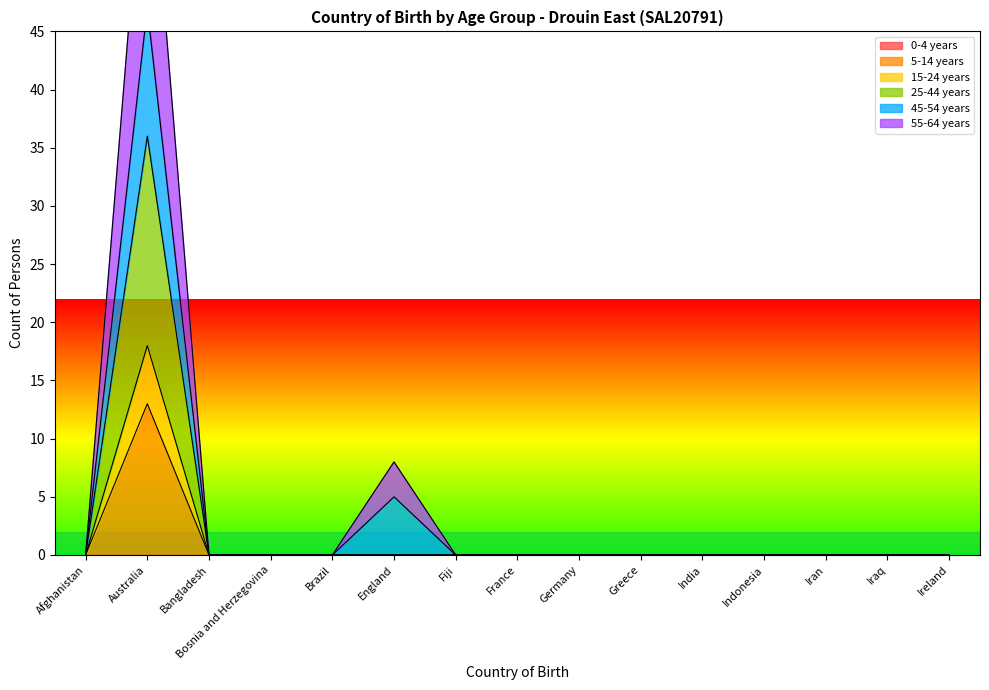

The 55-64 years series shows 0 at Bosnia and Herzegovina. True or false?

True